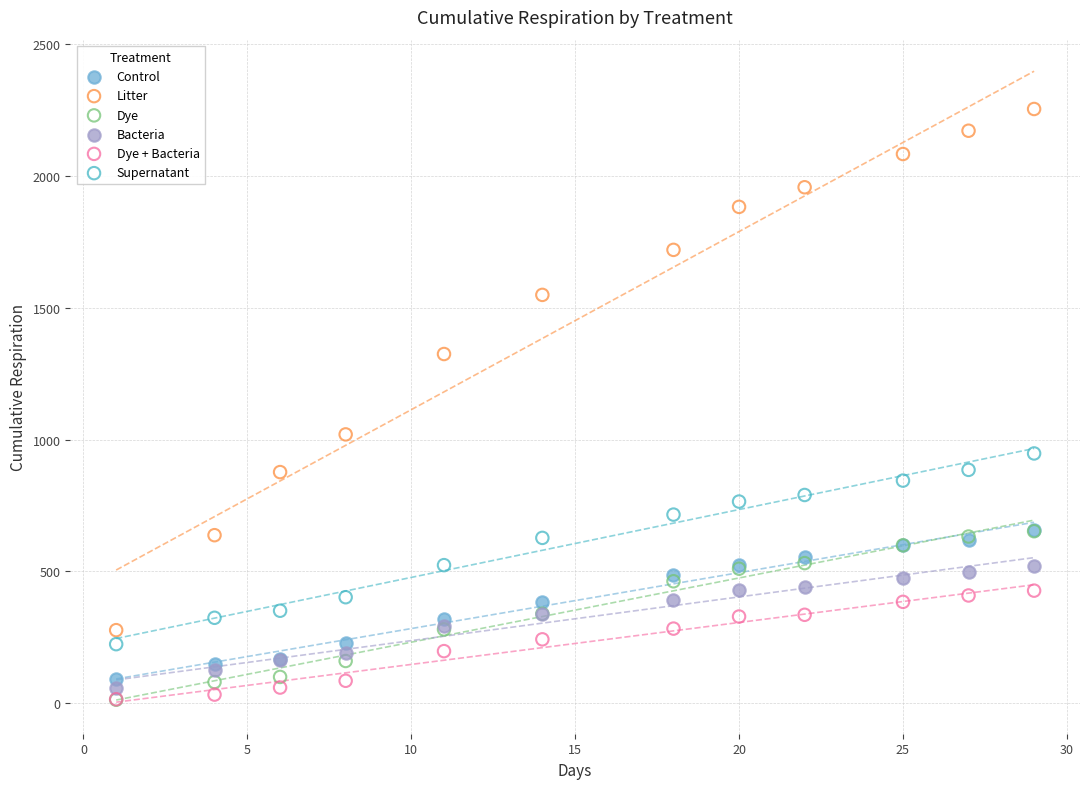

Across all series, what Y value is closest to 1133?

1019.7